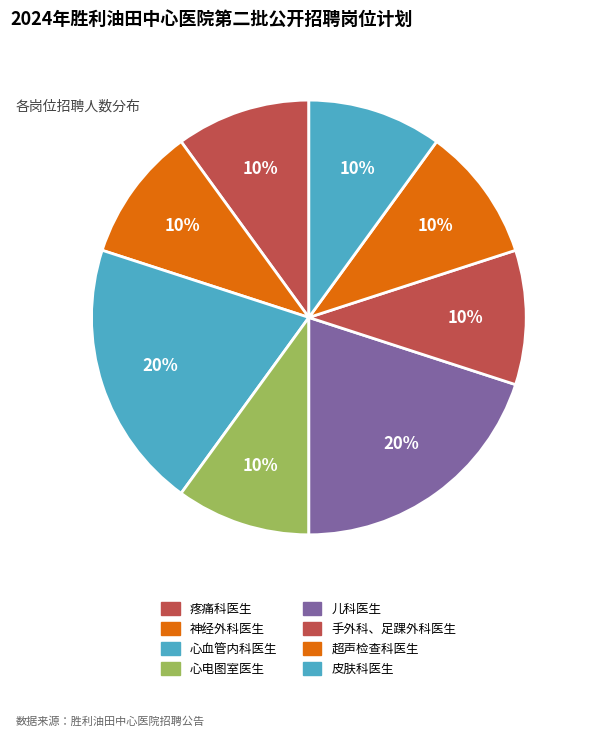

To the nearest percent, what is the average slice percentage?

12%